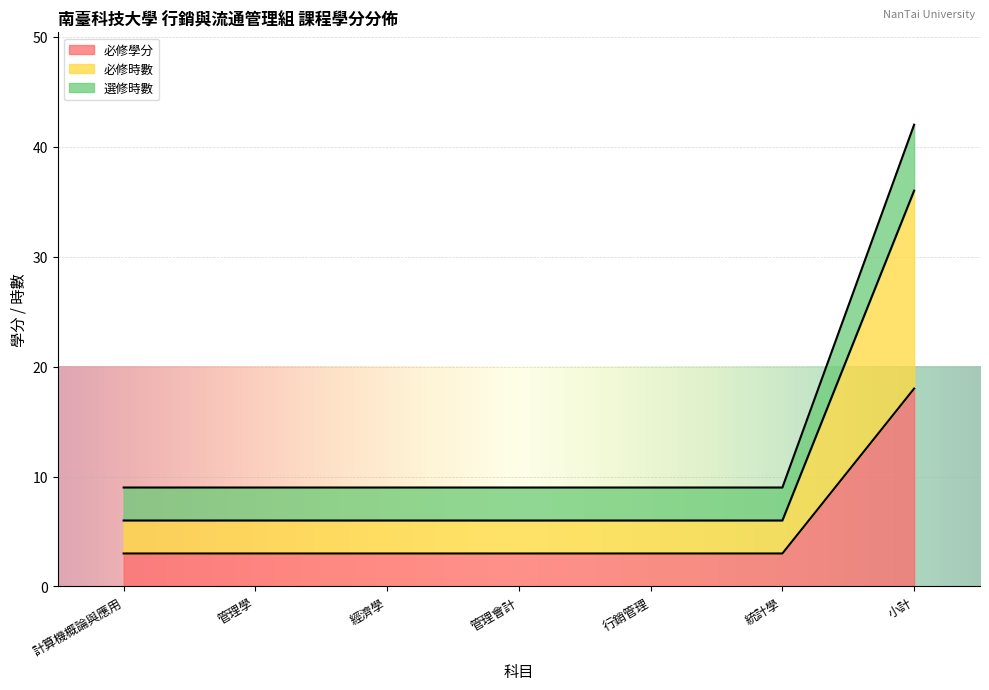

At 經濟學, list the series in order from smallest to largest.

必修學分, 必修時數, 選修時數